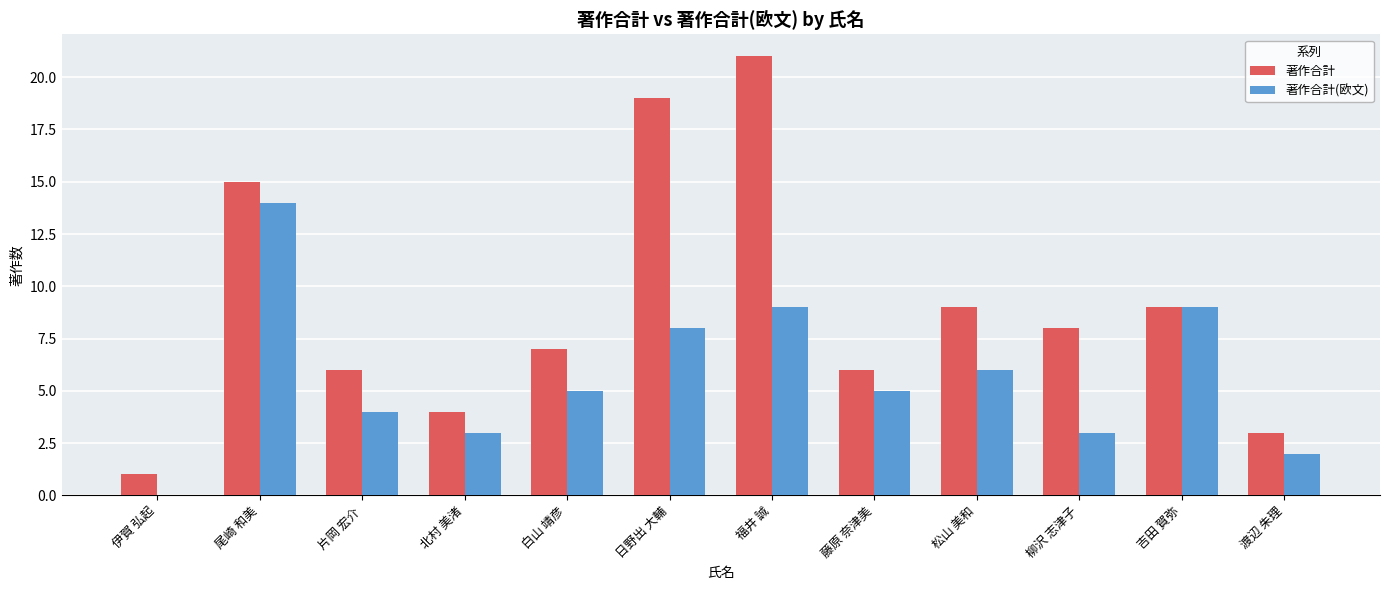

Reading left to right, transcribe all the data shown in this chart.

著作合計: 1	15	6	4	7	19	21	6	9	8	9	3
著作合計(欧文): 0	14	4	3	5	8	9	5	6	3	9	2